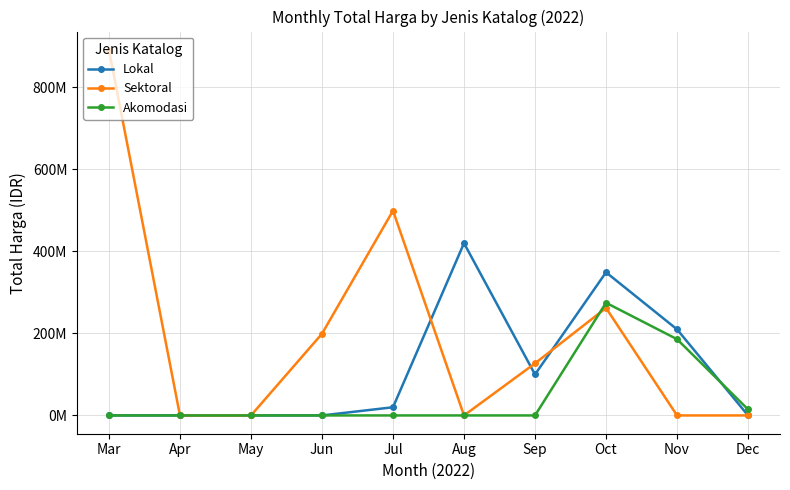

Is the value of Lokal at Aug greater than the value of Akomodasi at Sep?

Yes